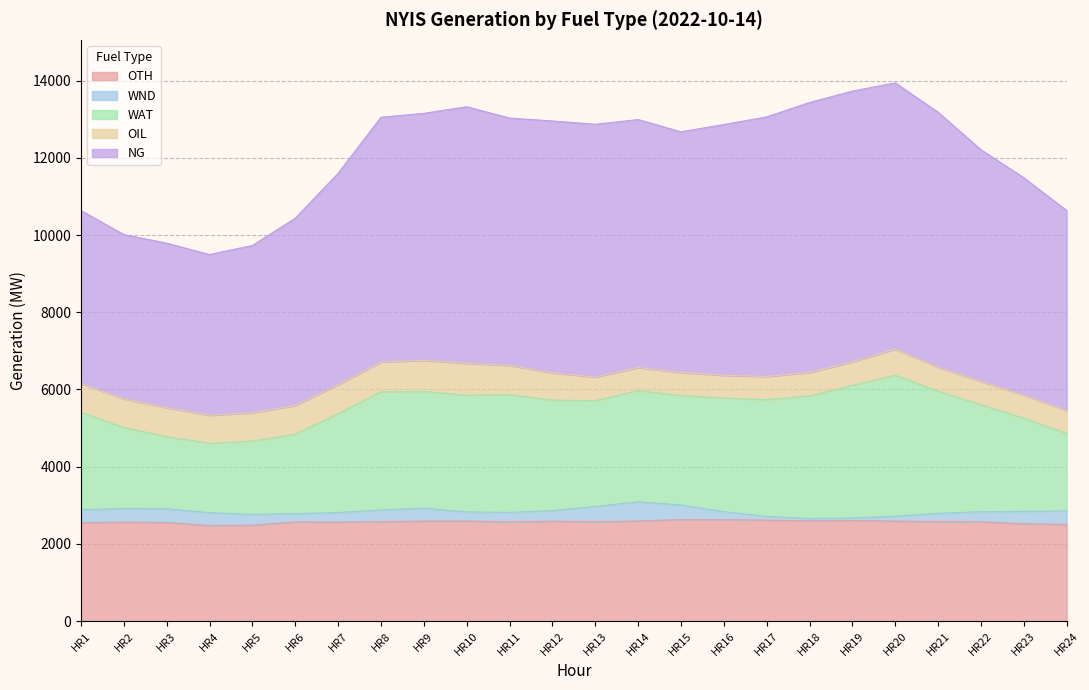

How many data points in NG are above 12871?

11